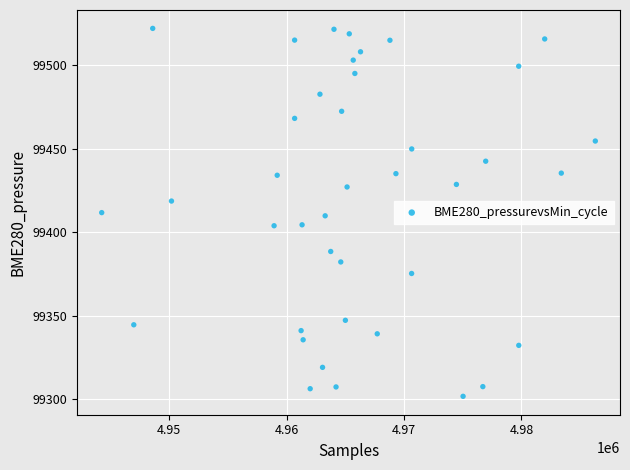

What is the range of X values (max minus min)?

42035.0